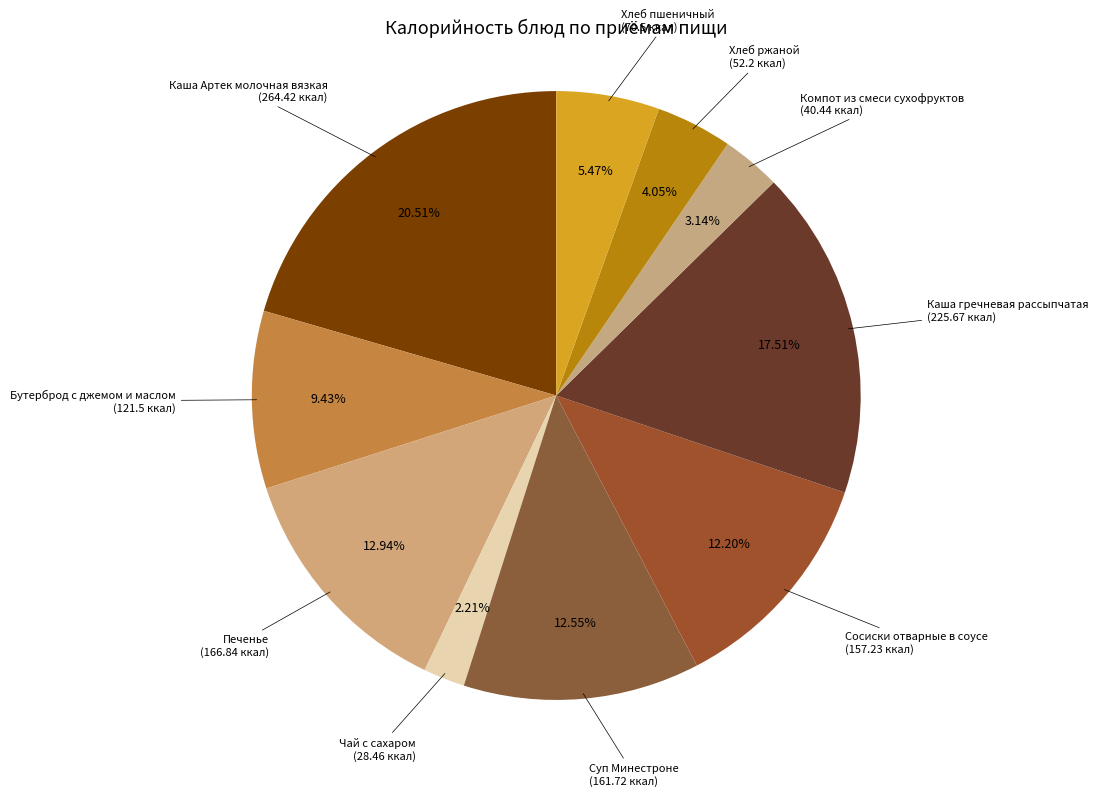

Is it true that Хлеб ржаной is 4% of the pie?

True